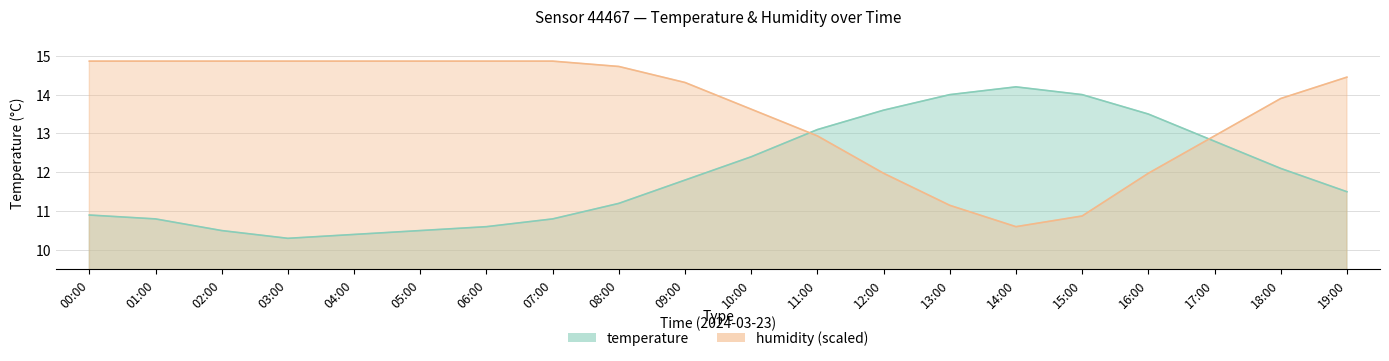

List the series in order of their peak value, highest first.

humidity, temperature